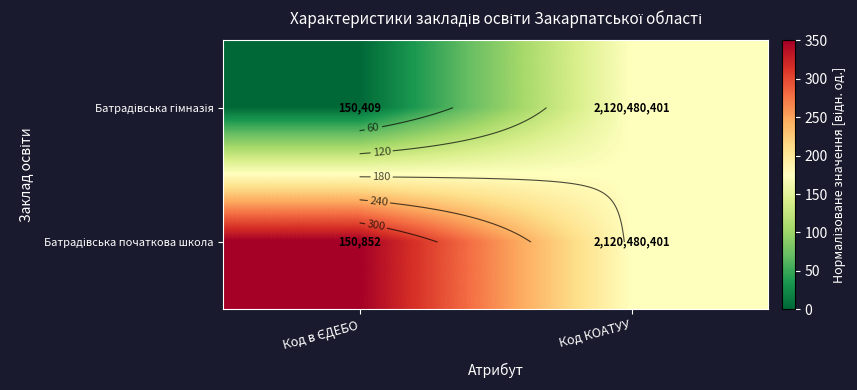

The value of Батрадівська початкова школа at Код в ЄДЕБО is 474. True or false?

False